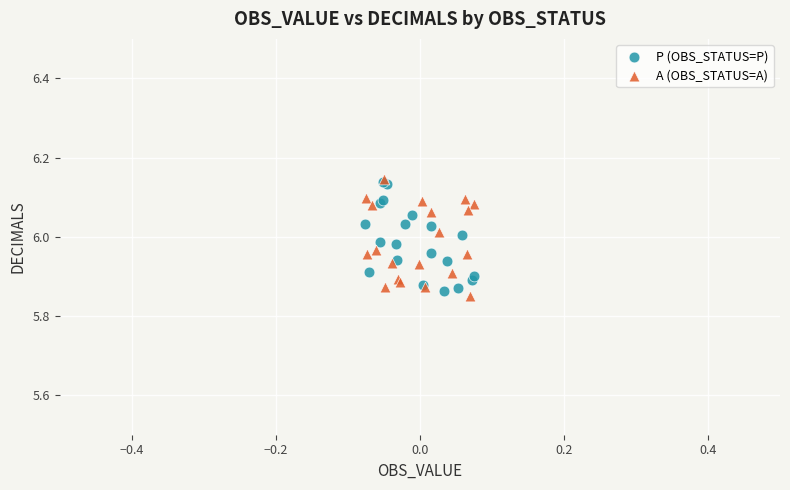

What are all the series names shown in the legend?

P (OBS_STATUS=P), A (OBS_STATUS=A)